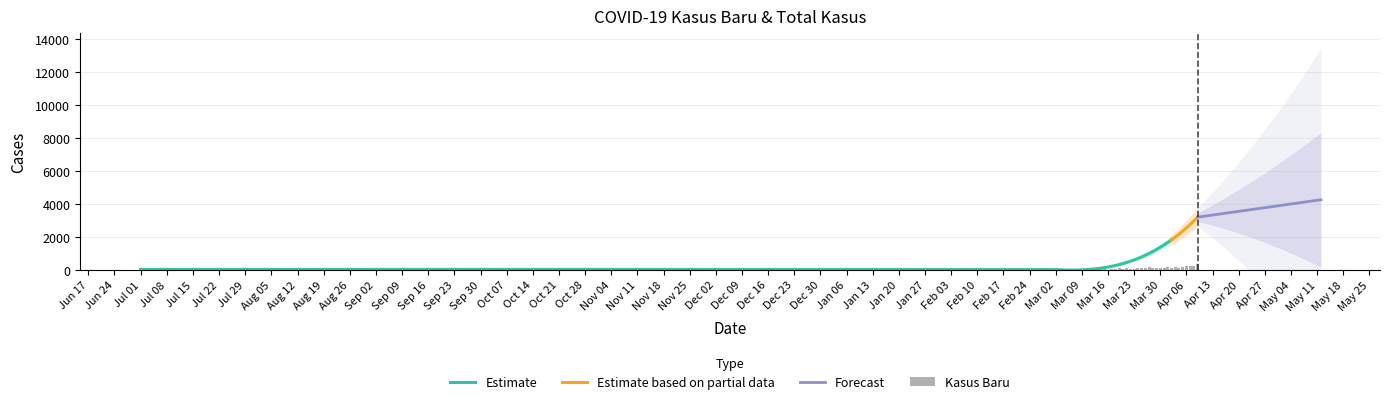

Are the bars horizontal?

No